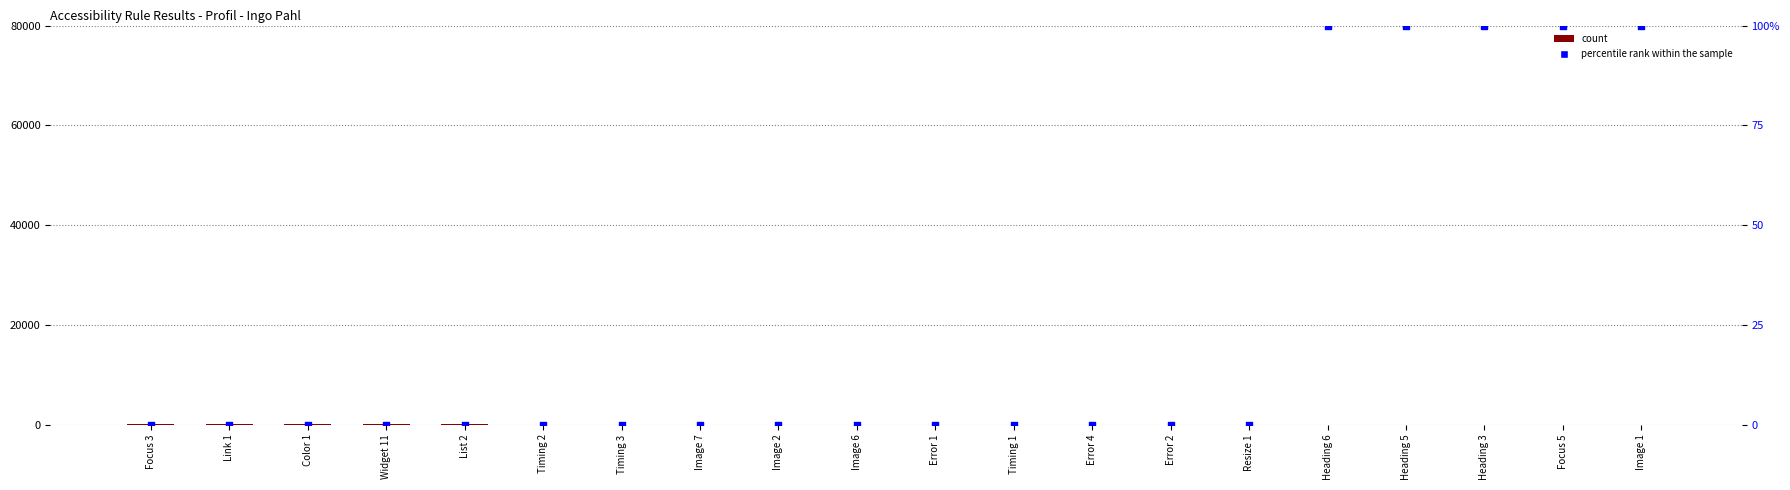

At how many categories does at least one series exceed 1?

15